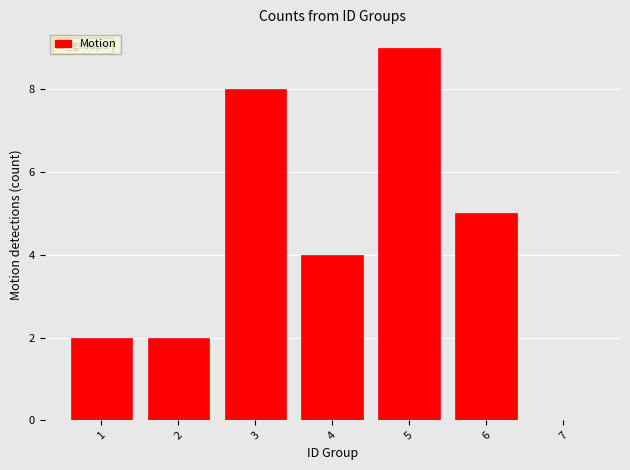

Reading left to right, list every bar in this chart as the range it spans on the x-axis followed by its height. The values are not printed on the chart, so give them approximately, as read against the axis.

0.5 to 1.5: 2
1.5 to 2.5: 2
2.5 to 3.5: 8
3.5 to 4.5: 4
4.5 to 5.5: 9
5.5 to 6.5: 5
6.5 to 7.5: 0